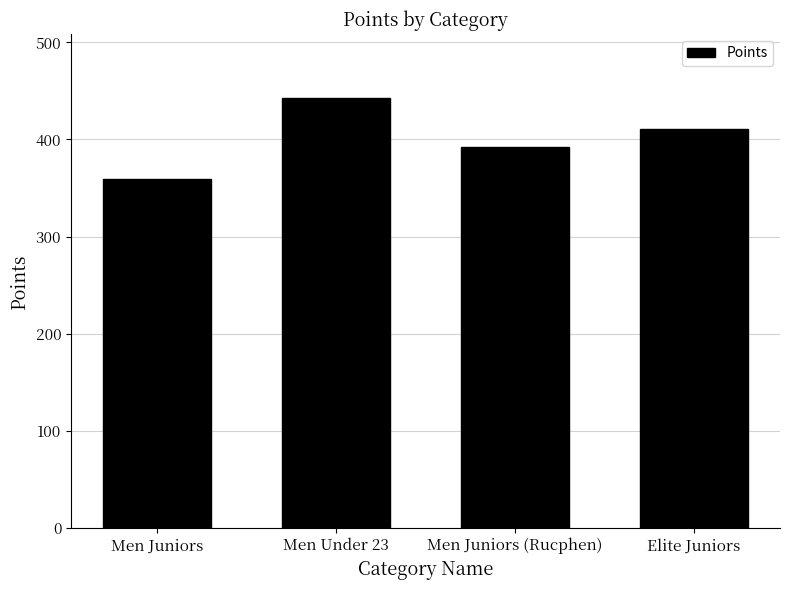

What is the difference between the maximum and minimum values?

83.2